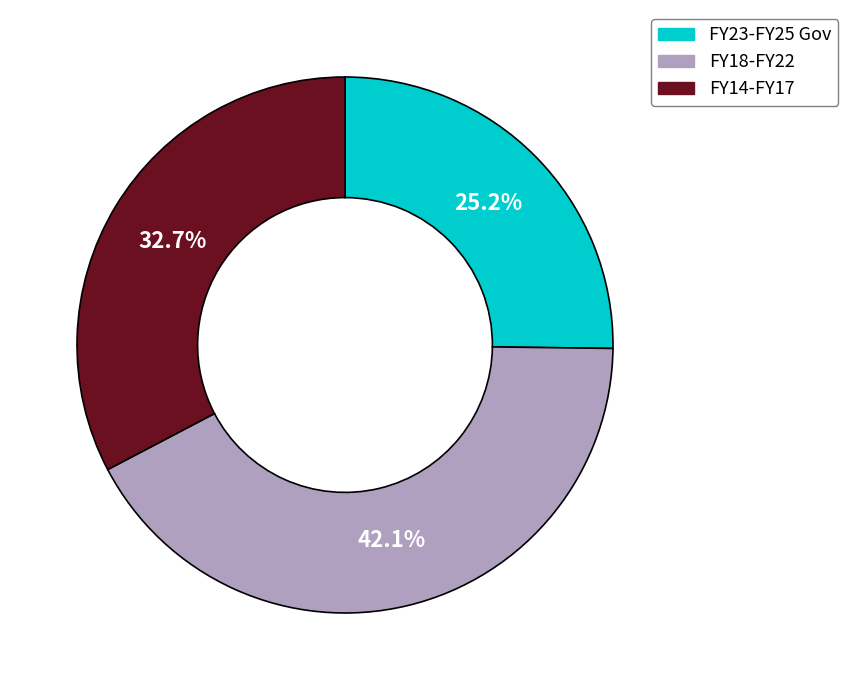

Is there a majority slice in this chart?

No